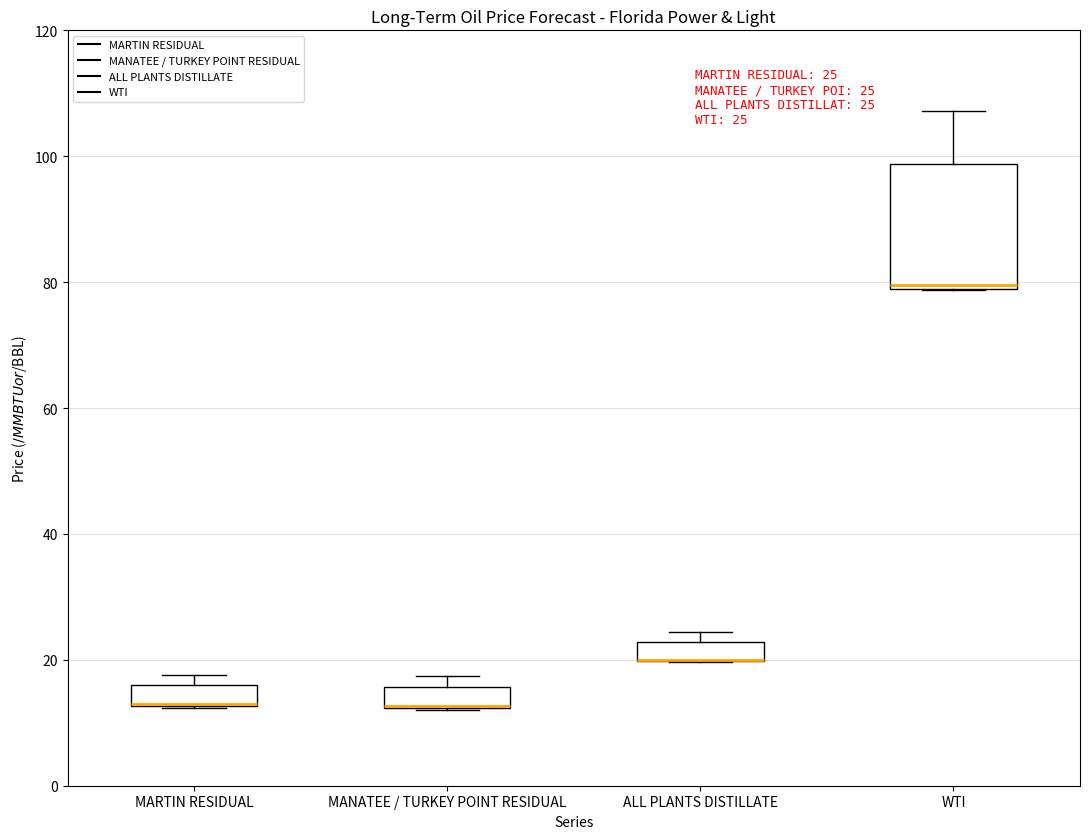

Which box is the tallest, from its lower edge to its upper edge?

WTI